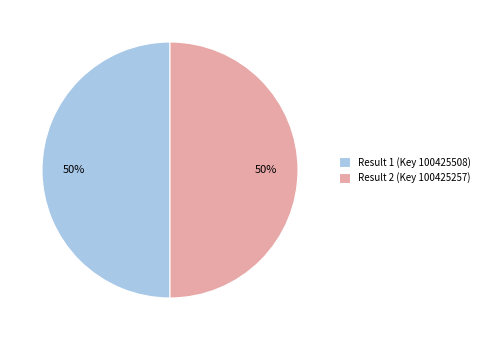

Combined, do Result 2 (Key 100425257) and Result 1 (Key 100425508) account for over 50%?

Yes